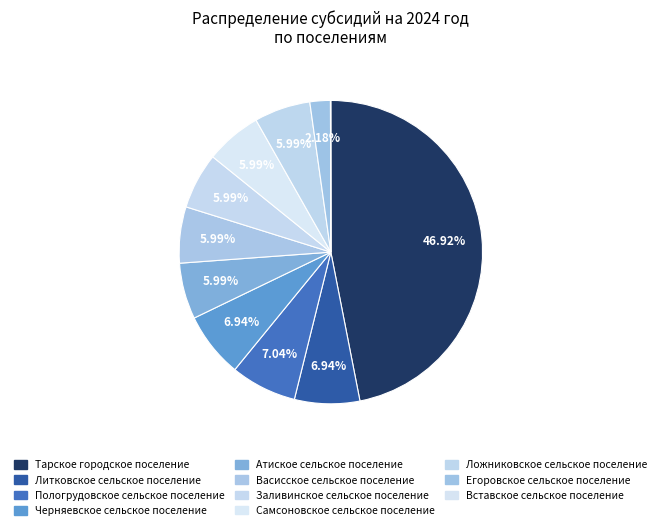

Rank the categories by value from highest to lowest.

Тарское городское поселение, Пологрудовское сельское поселение, Литковское сельское поселение, Черняевское сельское поселение, Атиское сельское поселение, Васисское сельское поселение, Заливинское сельское поселение, Самсоновское сельское поселение, Ложниковское сельское поселение, Егоровское сельское поселение, Вставское сельское поселение